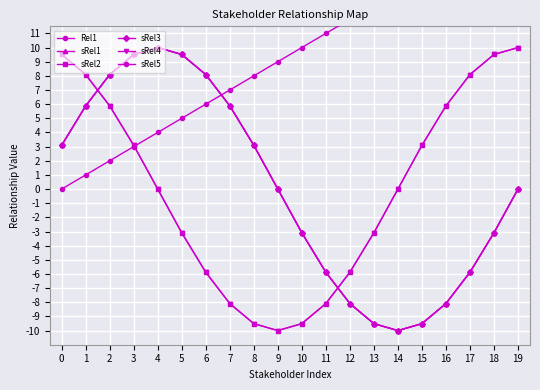

How many intersections are there between sRel1 and sRel2?

2